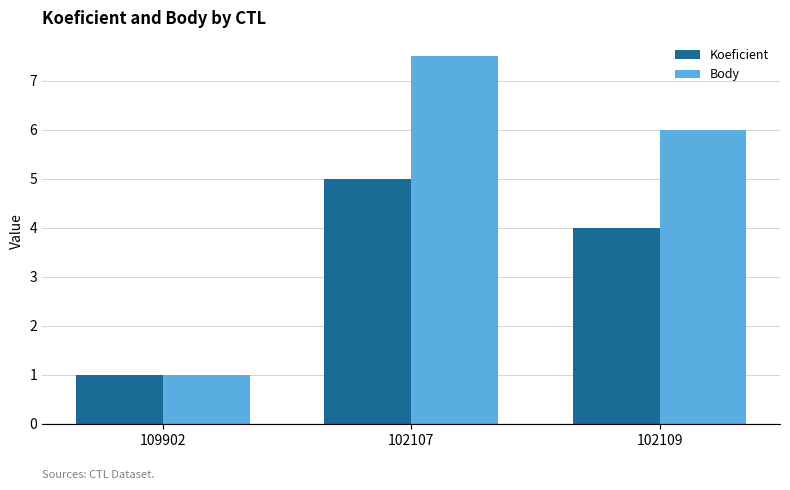

What value does the Koeficient series have at 102109?

4.0